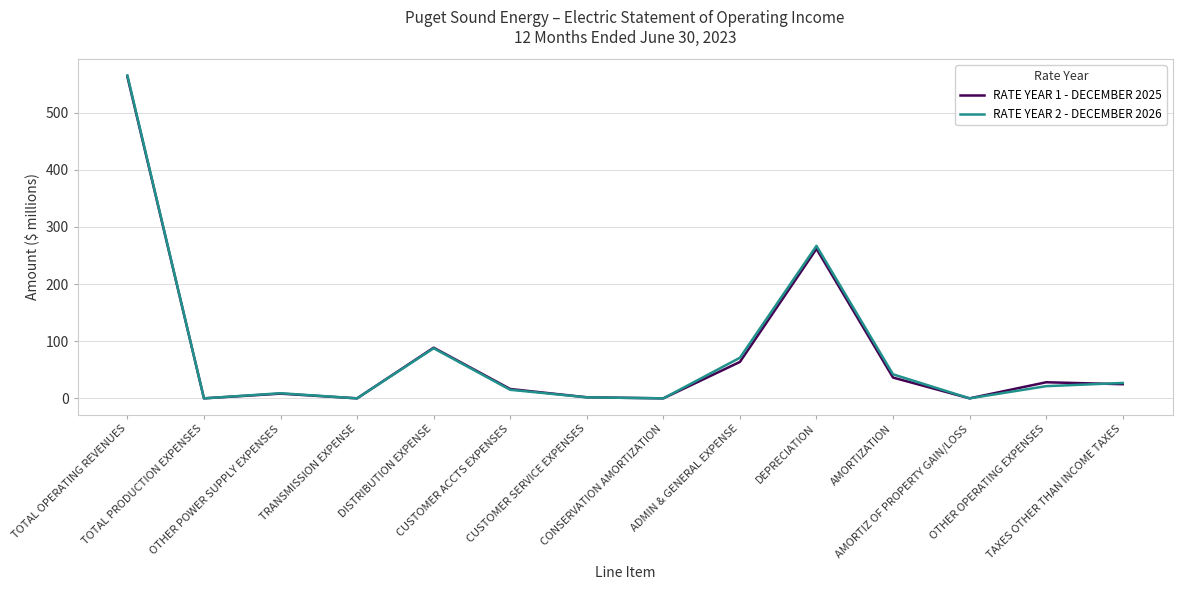

At which category does RATE YEAR 1 - DECEMBER 2025 reach its first local peak?

OTHER POWER SUPPLY EXPENSES